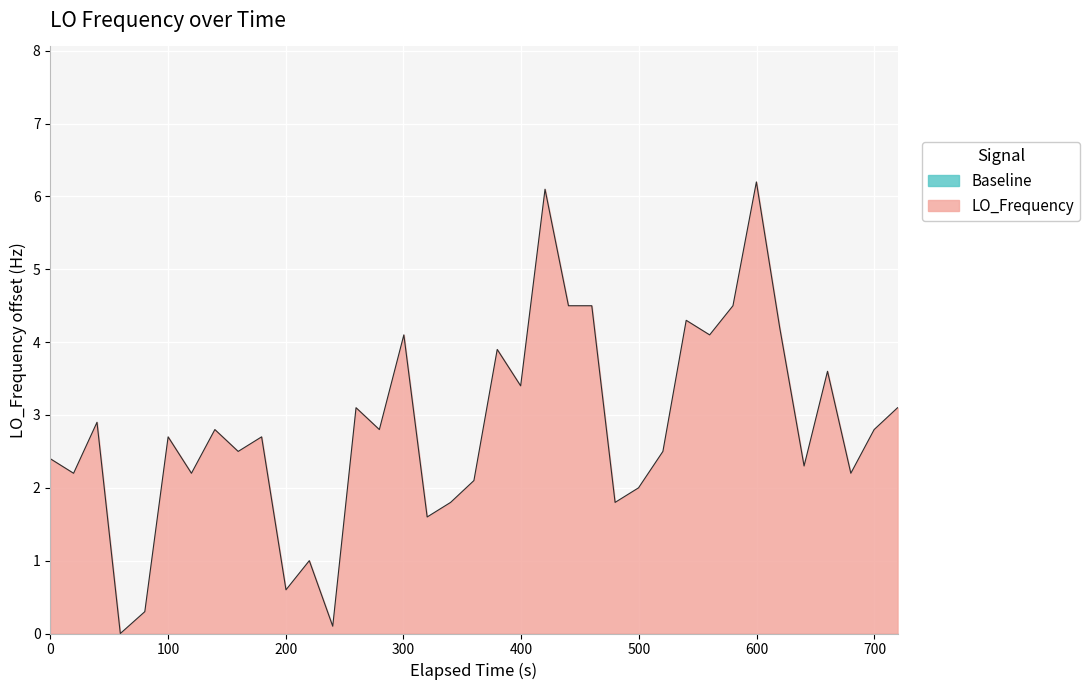

What is the greatest value displayed?

6.2